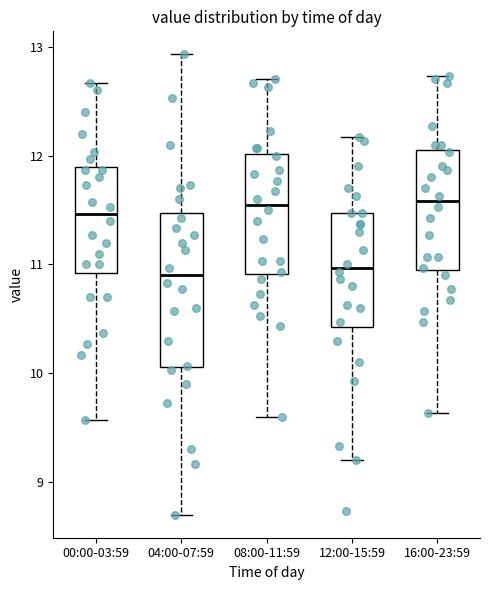

Reading left to right, read every box against the y-axis: the position of its median line, the range the box covers, and the ends of its whiskers. The values are not printed on the chart, so give them approximately, as read against the axis.

00:00-03:59: median 11.5, box 10.9 to 11.9, whiskers 9.6 to 12.7
04:00-07:59: median 10.9, box 10.1 to 11.5, whiskers 8.7 to 12.9
08:00-11:59: median 11.6, box 10.9 to 12.0, whiskers 9.6 to 12.7
12:00-15:59: median 11.0, box 10.4 to 11.5, whiskers 9.2 to 12.2
16:00-23:59: median 11.6, box 11.0 to 12.0, whiskers 9.6 to 12.7